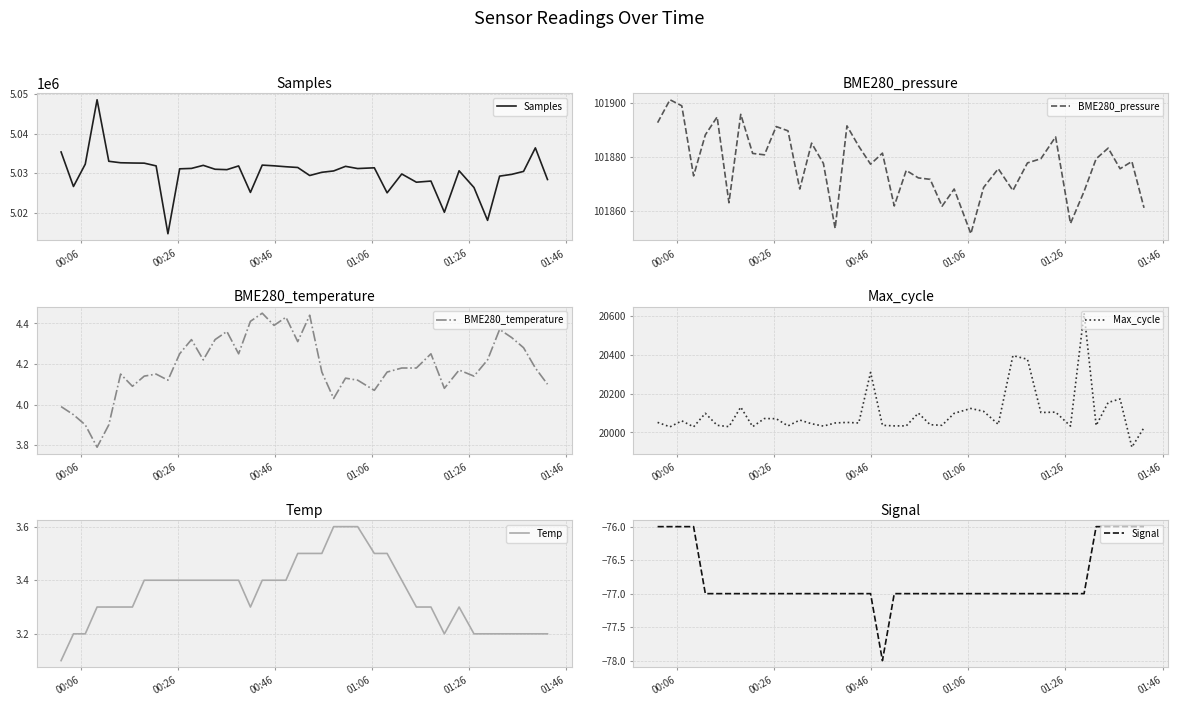

Does the chart have visible grid lines?

Yes